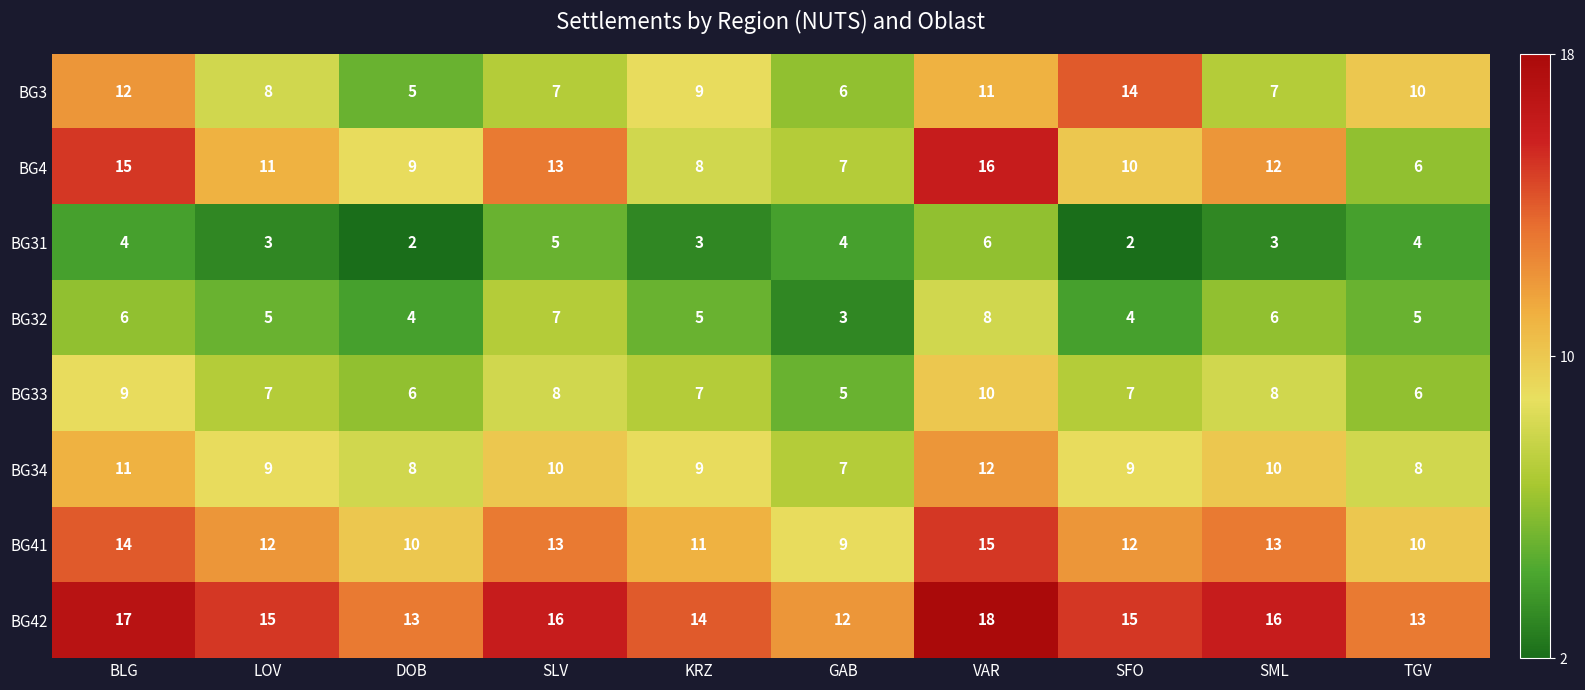

Which series has the widest spread of values?

BG4